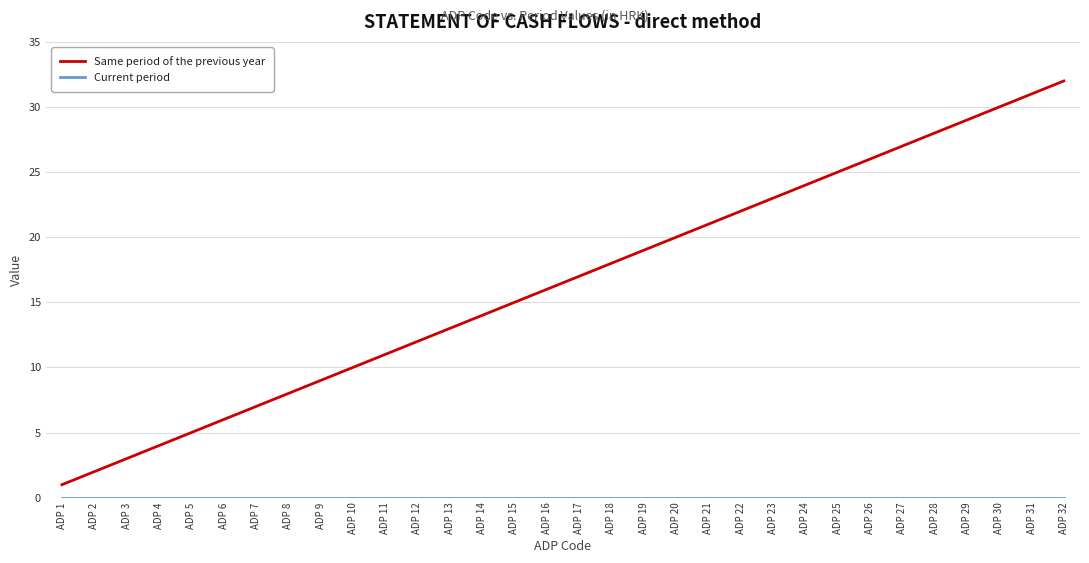

Which series has the largest range (max minus min)?

Same period of the previous year